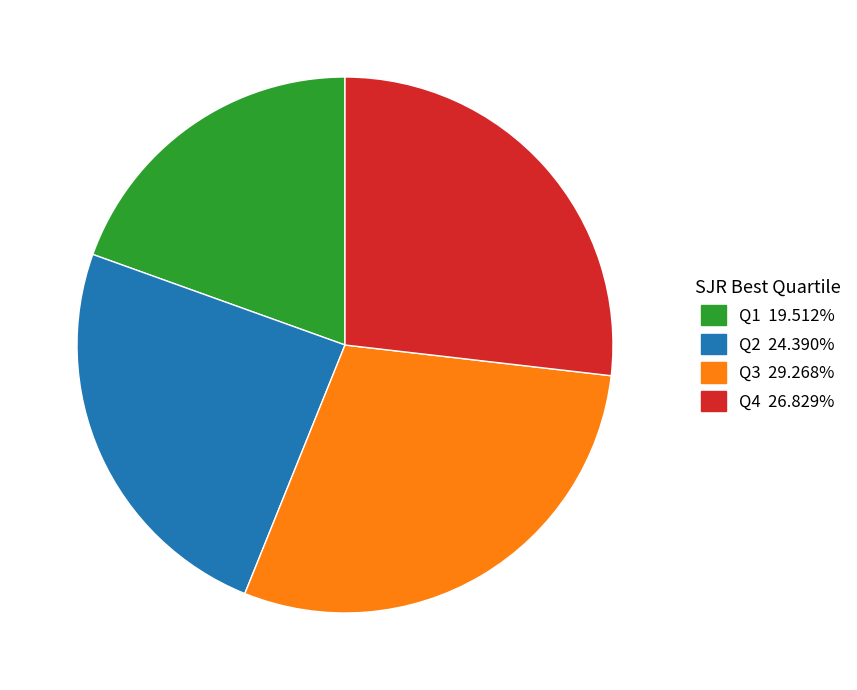

Does any single category account for the majority?

No